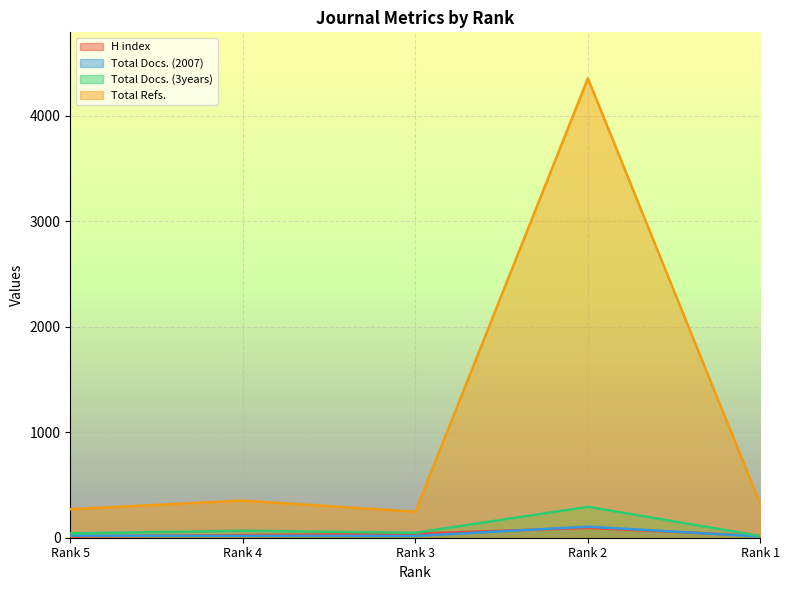

List the labels in order of Total Docs. (2007) value, largest first.

Rank 2, Rank 5, Rank 4, Rank 3, Rank 1